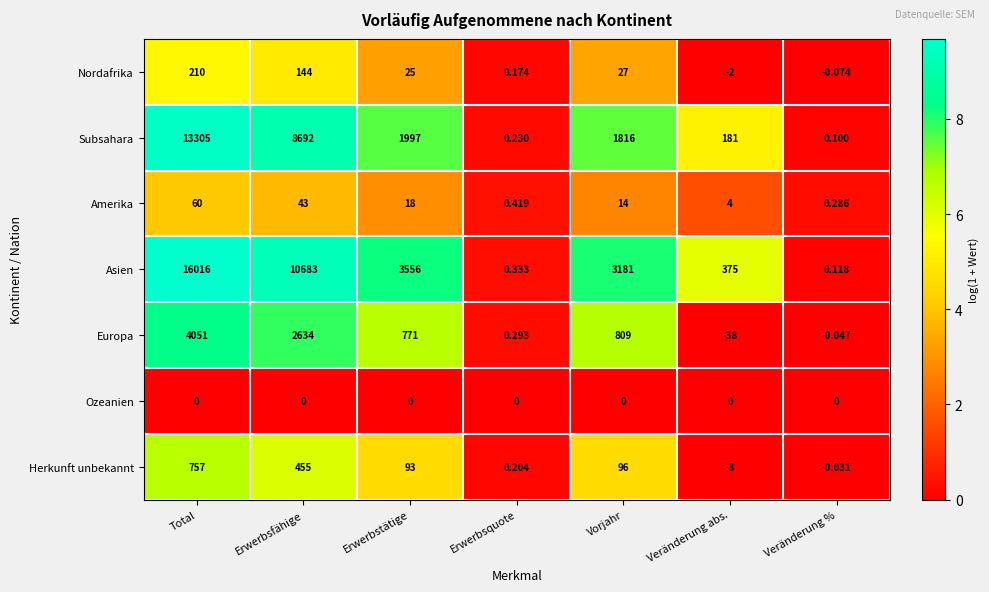

Between Total and Erwerbsfähige, which series saw the biggest shift?

Asien